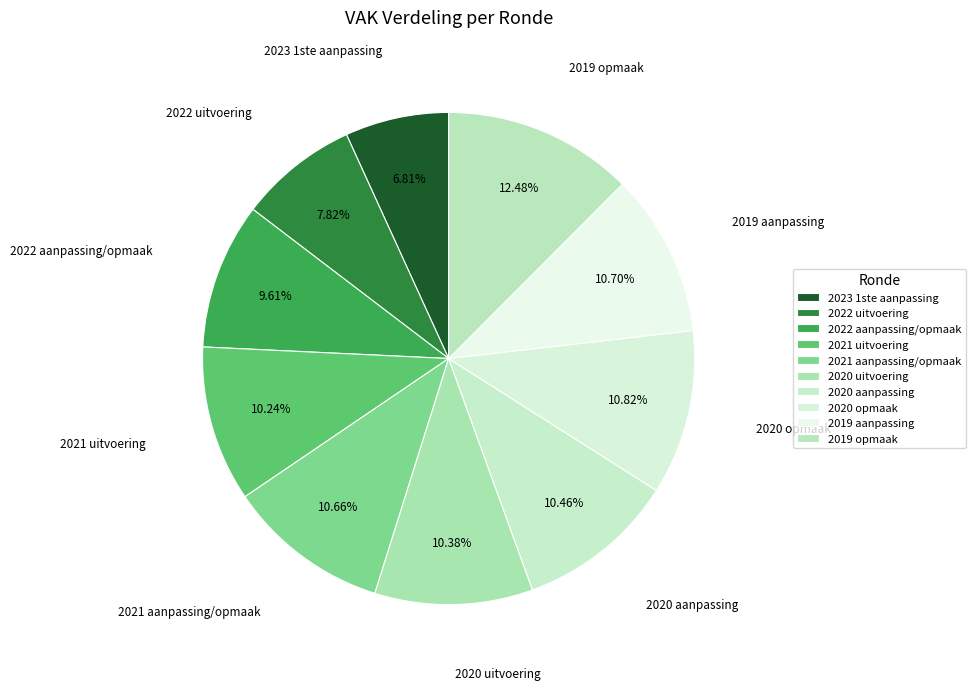

Approximately how many times larger is the value at 2019 opmaak compared to 2021 aanpassing/opmaak?

1.2